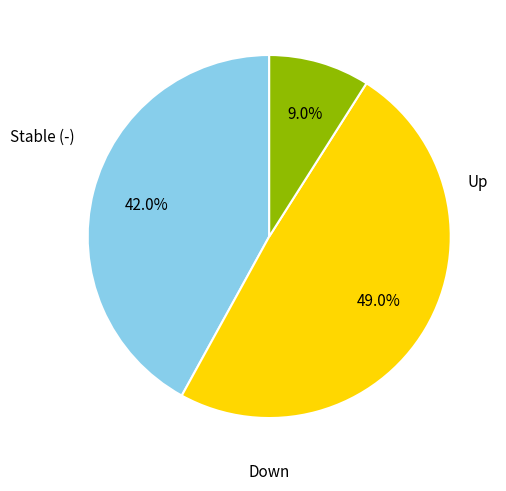

Count the number of slices in the pie.

3